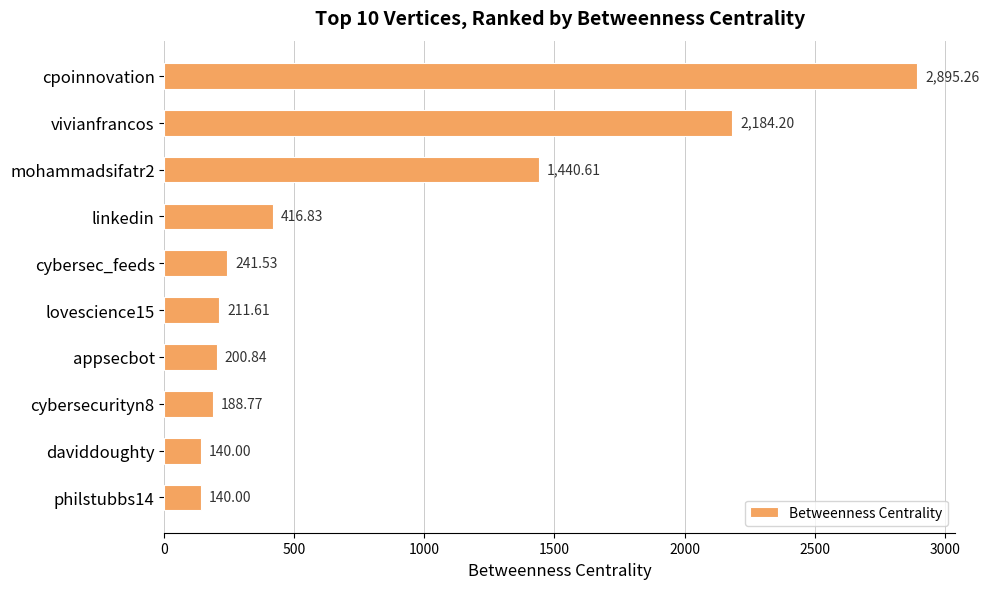

Which category has the highest value across all series?

cpoinnovation